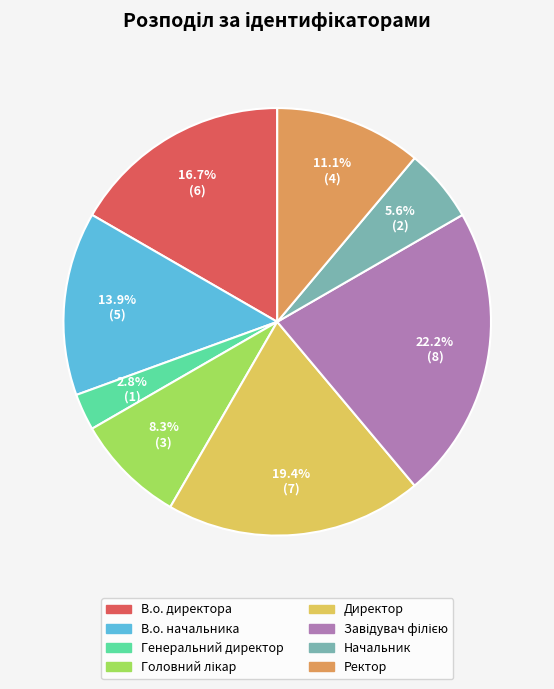

To the nearest percent, what is the difference between the В.о. начальника and В.о. директора slice percentages?

3%